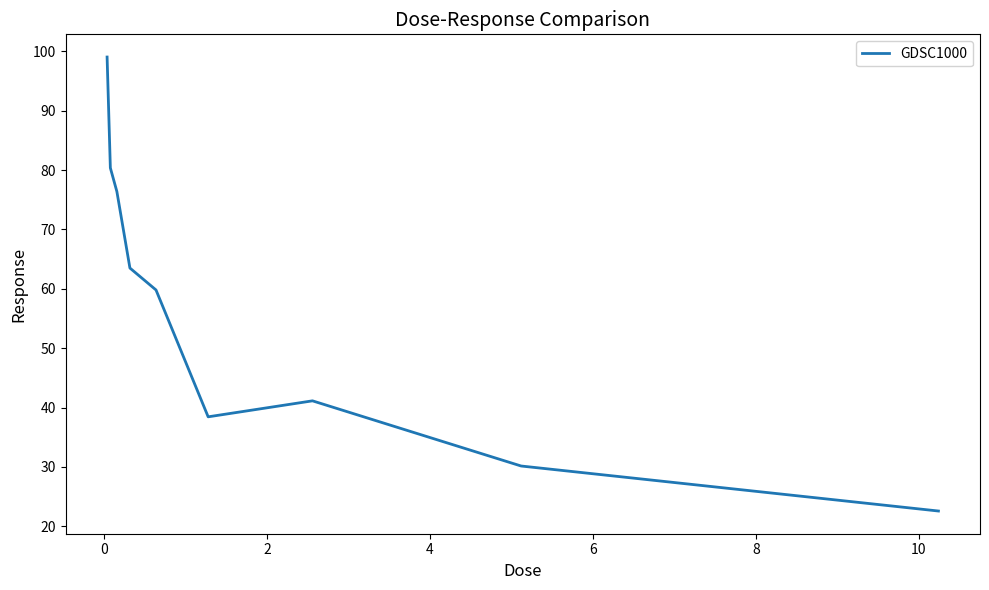

What is the minimum value shown in the chart?

22.6